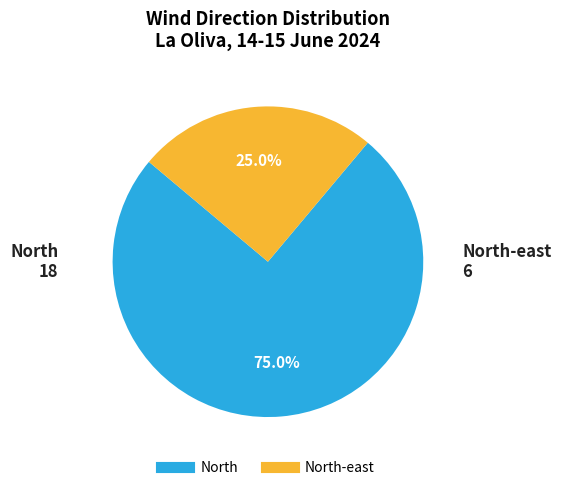

Does any single category account for the majority?

Yes